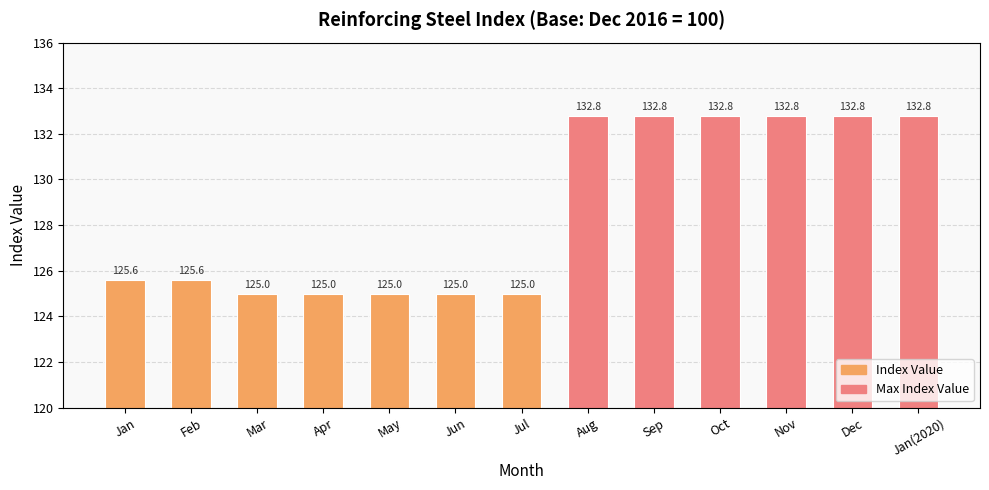

Is it true that the value at Apr is 164.5?

False